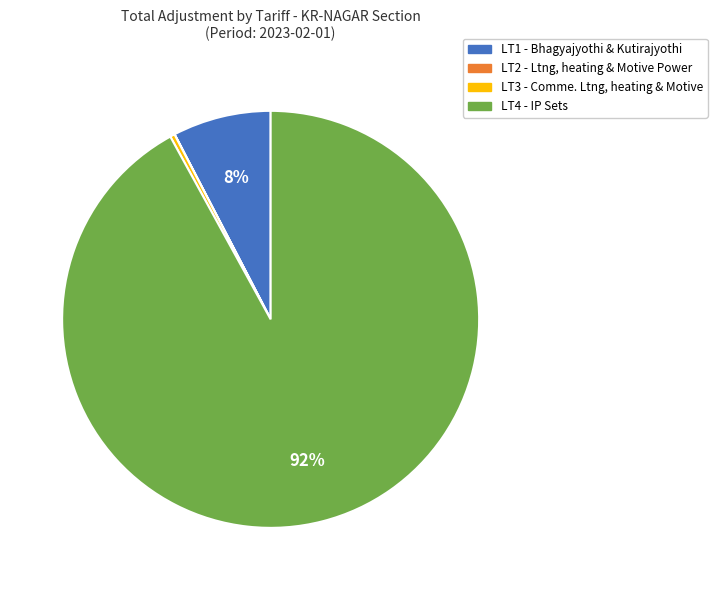

To the nearest percent, what is the average slice percentage?

25%